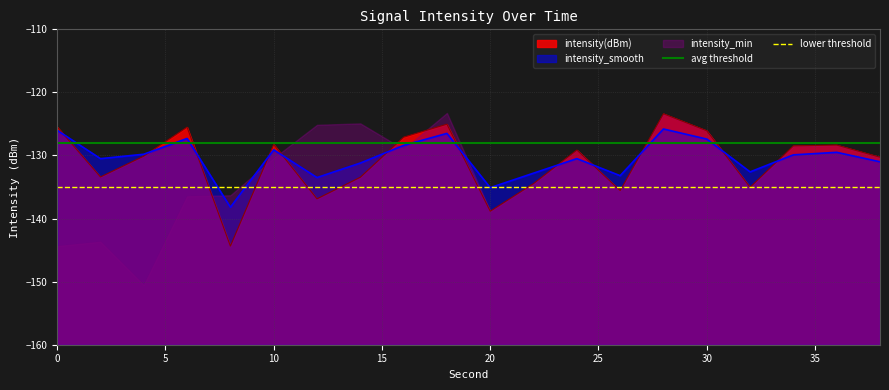

What is the highest value of the intensity(dBm) series?

-123.4